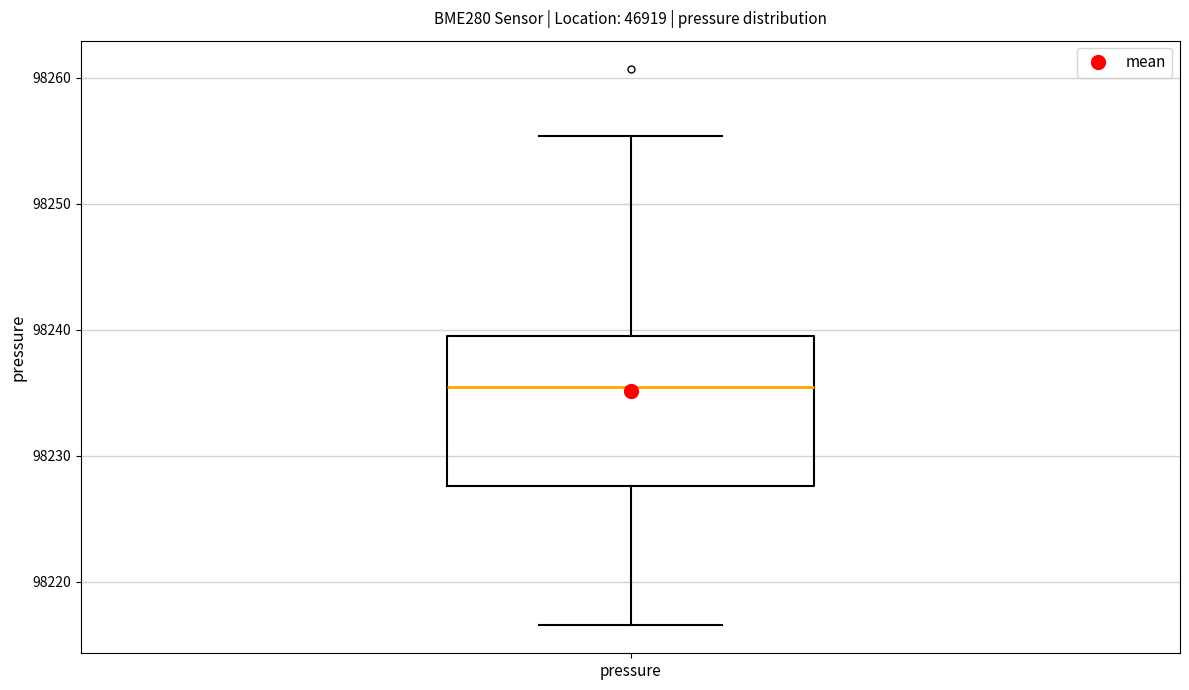

Read this box plot against the y-axis: the position of the median line, the range covered by the box, and the ends of both whiskers. The values are not printed on the chart, so give them approximately, as read against the axis.

median 98235, box 98228 to 98240, whiskers 98217 to 98255